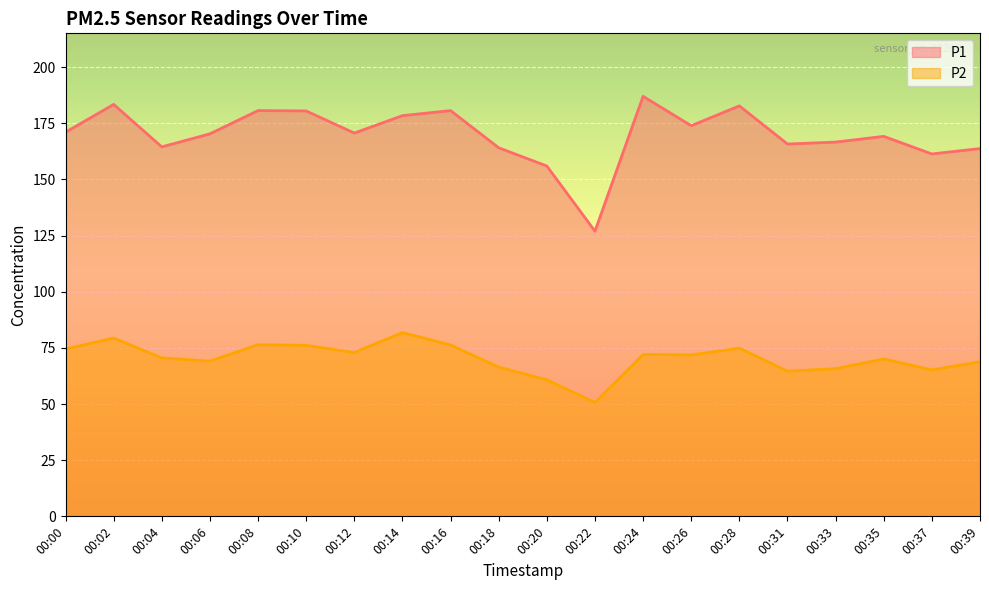

How many data points in P2 are above 71?

10